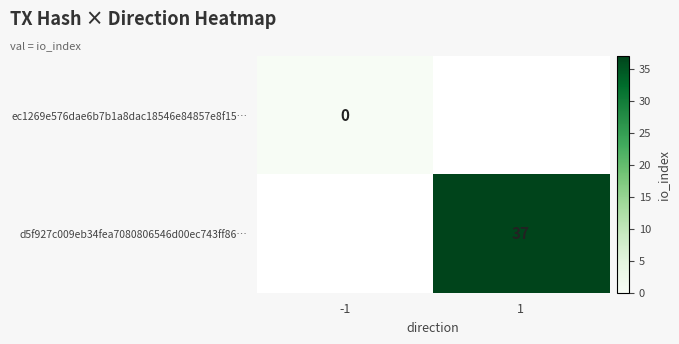

Is it true that d5f927c009eb34fea7080806546d00ec743ff86… equals 65 at 1?

False